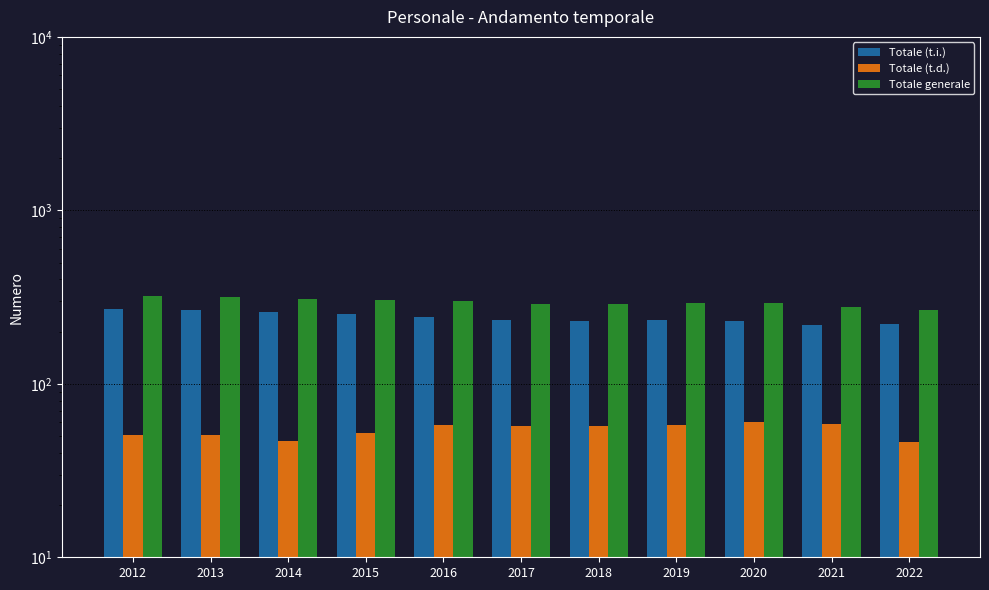

At which label does Totale (t.d.) reach its peak?

2020